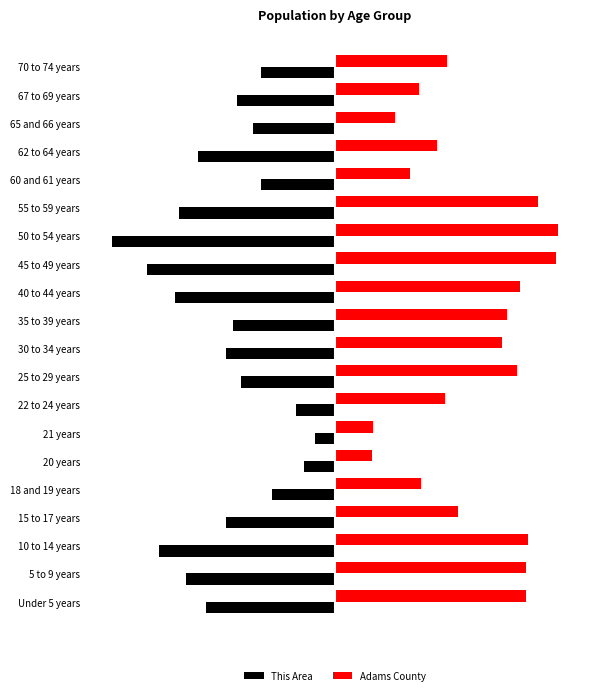

What are all the series names shown in the legend?

This Area, Adams County